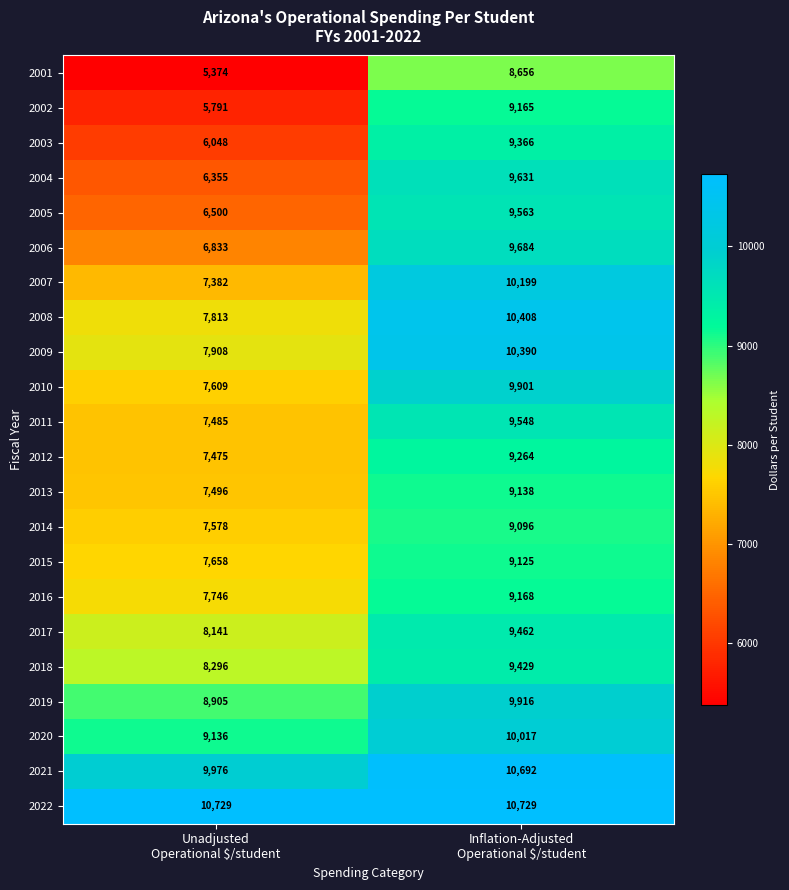

Rank the series by their maximum value, from highest to lowest.

2022, 2021, 2008, 2009, 2007, 2020, 2019, 2010, 2006, 2004, 2005, 2011, 2017, 2018, 2003, 2012, 2016, 2002, 2013, 2015, 2014, 2001